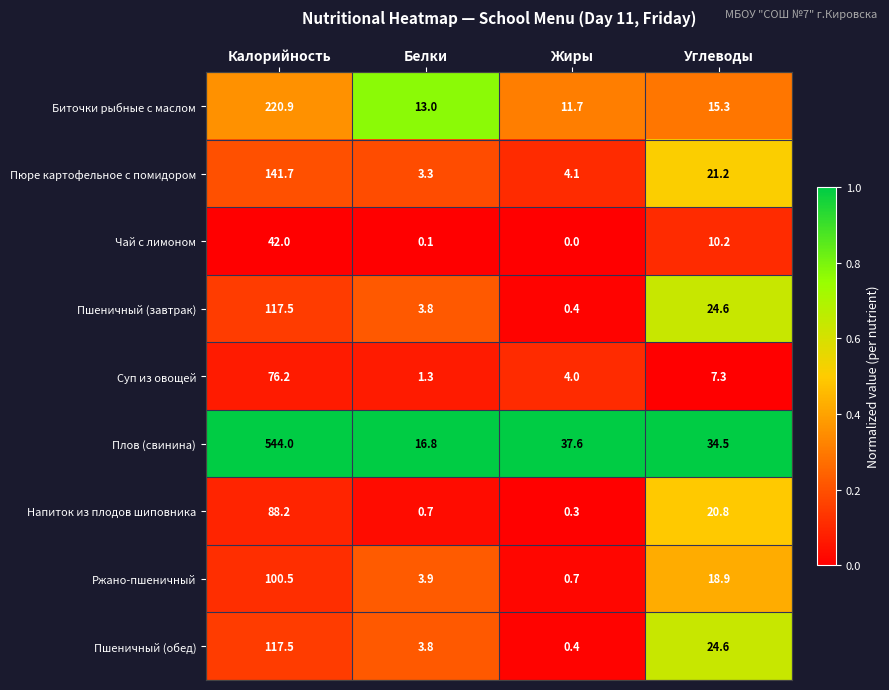

What is the maximum value shown in the chart?

544.0